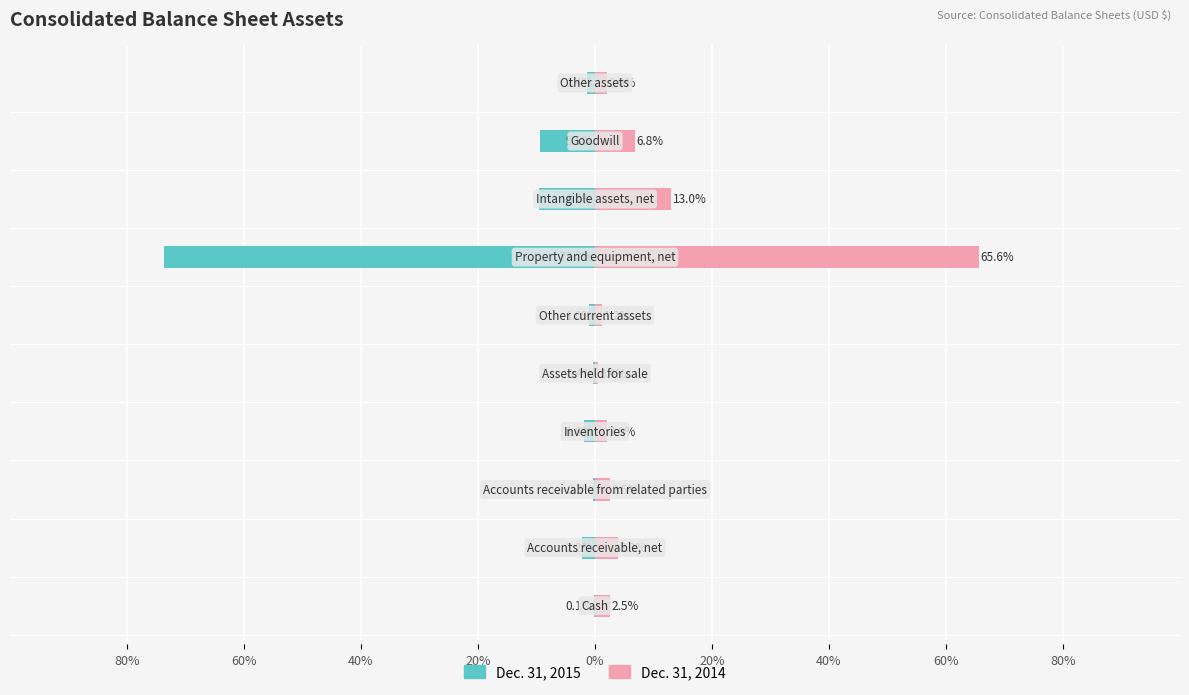

At 80%, list the series in order from largest to smallest.

Dec. 31, 2014, Dec. 31, 2015